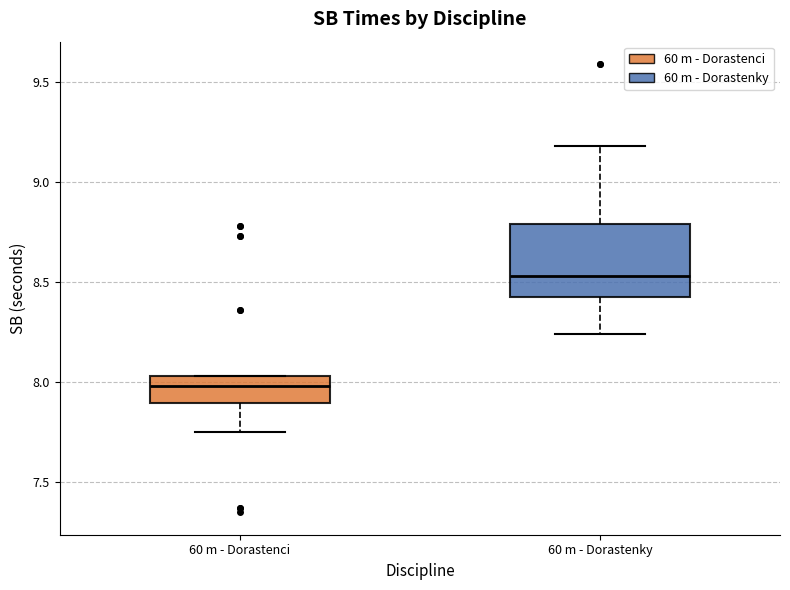

Reading left to right, transcribe this box plot: for each box, give where its median line is, the range the box spans, and where its two whiskers end, as read against the y-axis. The values are not printed on the chart, so give them approximately, as read against the axis.

60 m - Dorastenci: median 8.00, box 7.90 to 8.05, whiskers 7.75 to 8.05
60 m - Dorastenky: median 8.55, box 8.45 to 8.80, whiskers 8.25 to 9.20